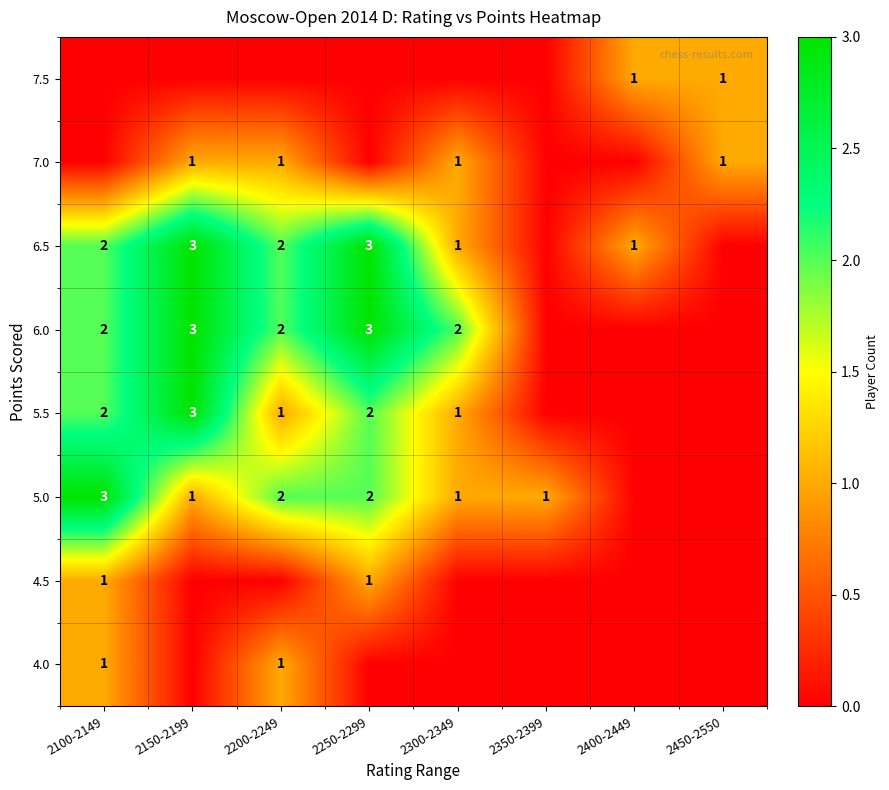

The value of 5.0 at 2150-2199 is 1. True or false?

True